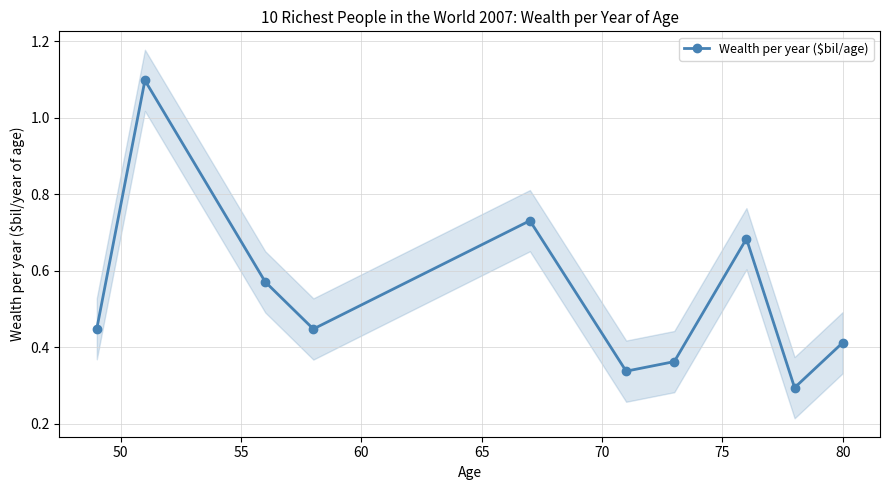

In Wealth per year ($bil/age), how many points are lower than both neighbors (excluding endpoints)?

3